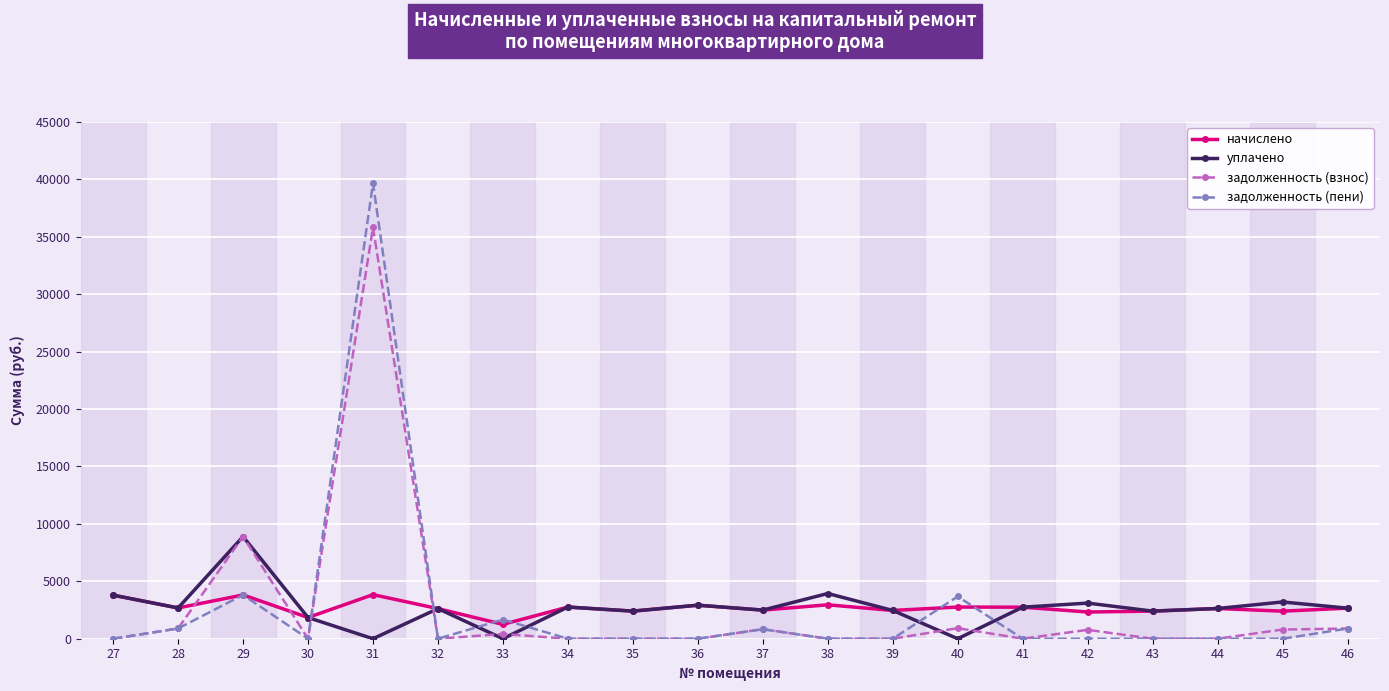

What is the difference between the уплачено values at 30 and 35?

558.5